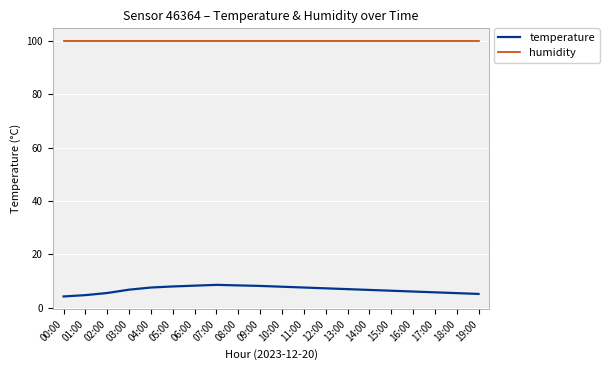

True or false: humidity has a value of 99.9 at 09:00.

True